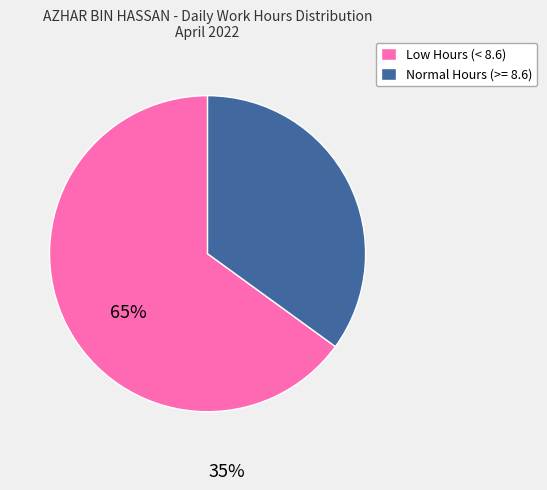

The Normal Hours (>= 8.6) slice represents 21% of the pie. True or false?

False